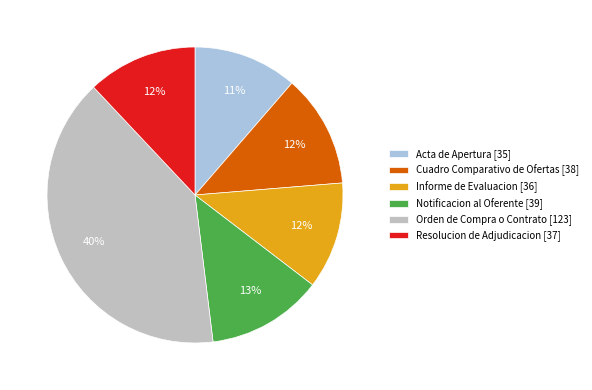

To the nearest percent, what portion does Resolucion de Adjudicacion [37] represent?

12%